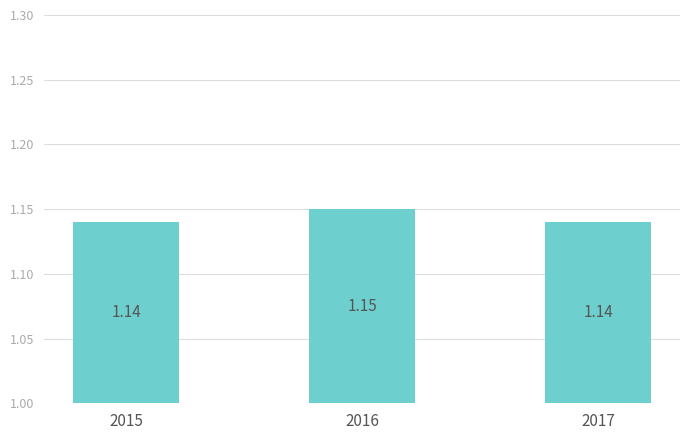

Between 2015 and 2016, which is larger?

2016